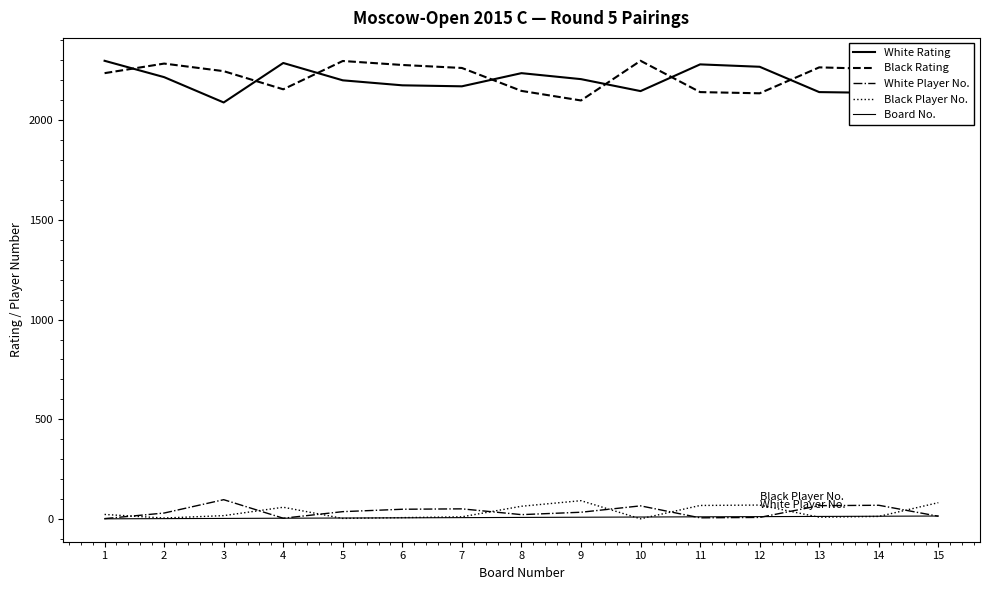

What is the difference between the second highest and second lowest values in the Black Player No. series?

79